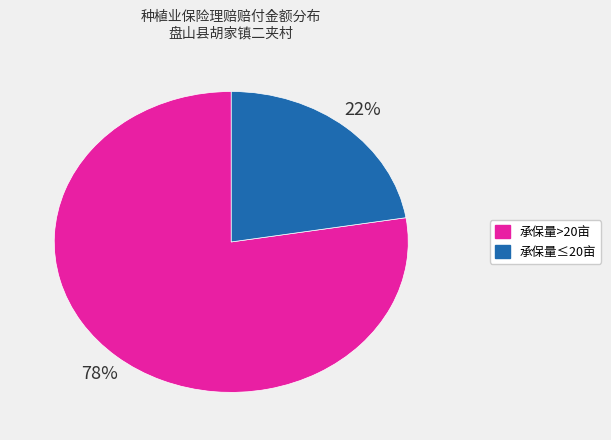

To the nearest percent, what is the average slice percentage?

50%